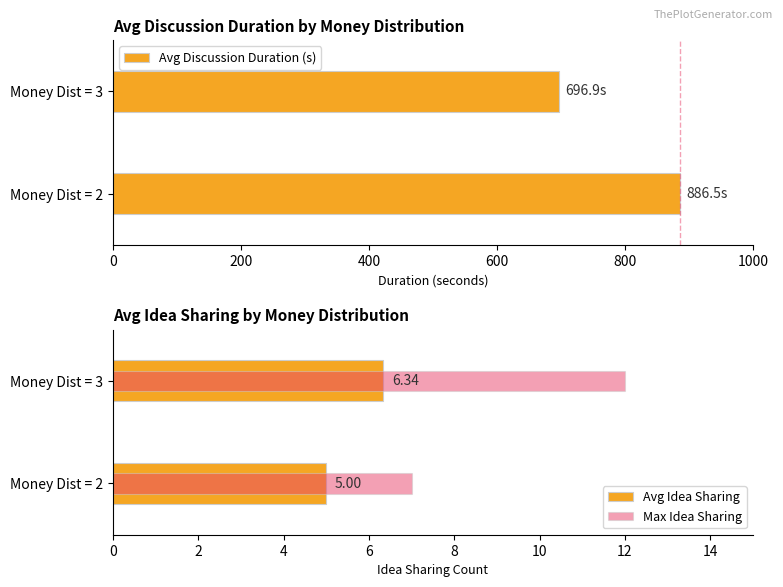

The value of Avg Discussion Duration (s) at Money Dist = 2 is 886.5. True or false?

True